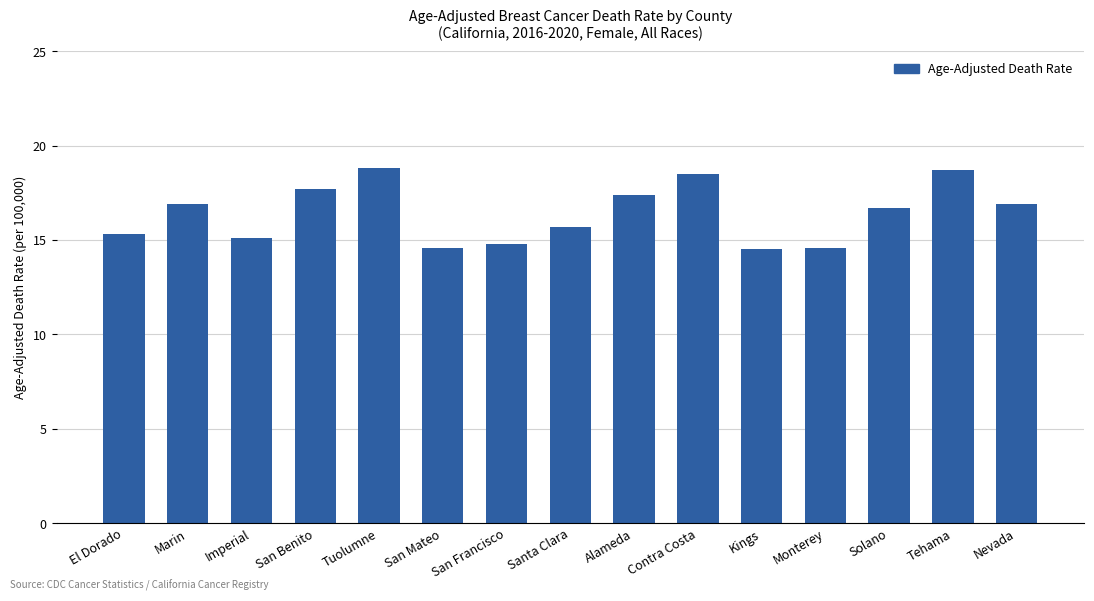

What position from the right is Imperial?

13